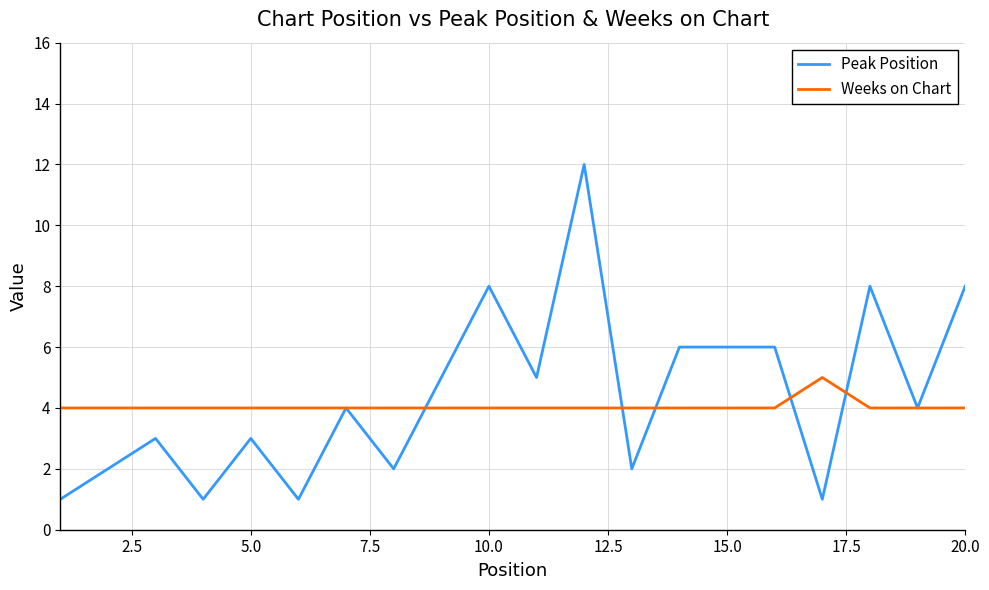

Which series has the widest spread of values?

Peak Position